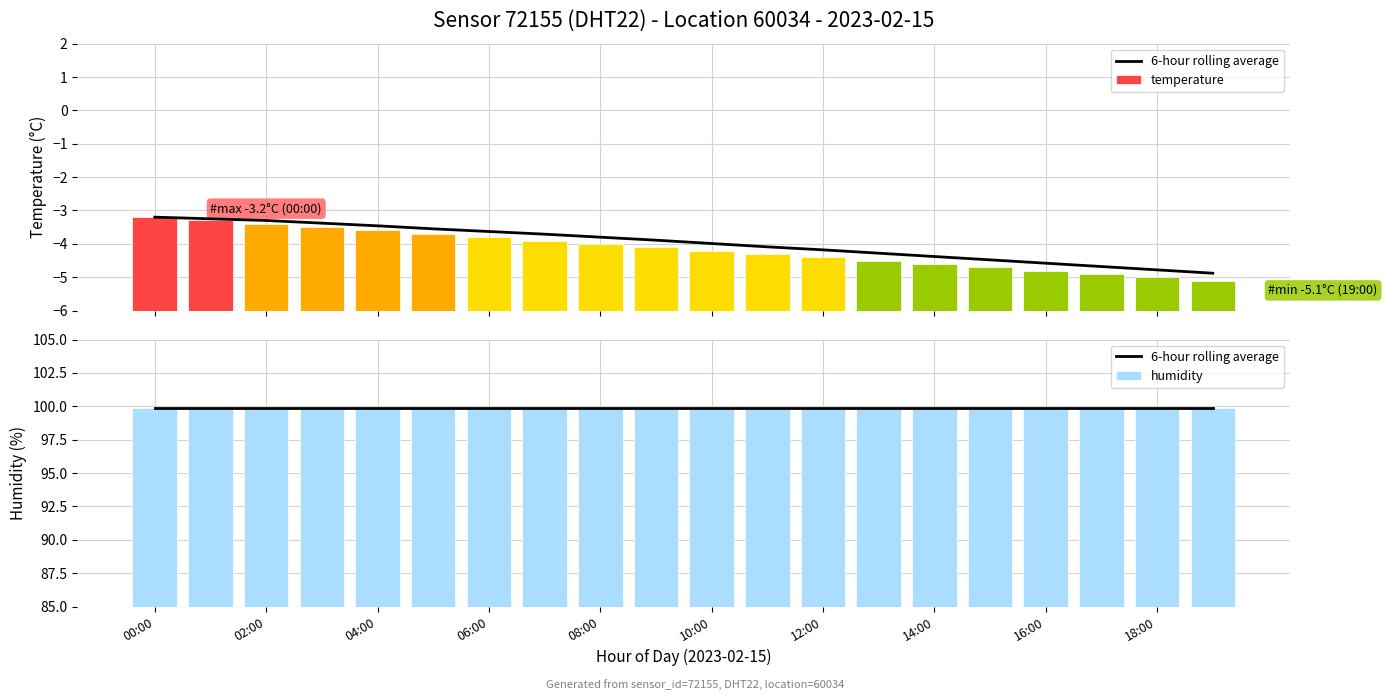

At how many categories does at least one series exceed 75?

20